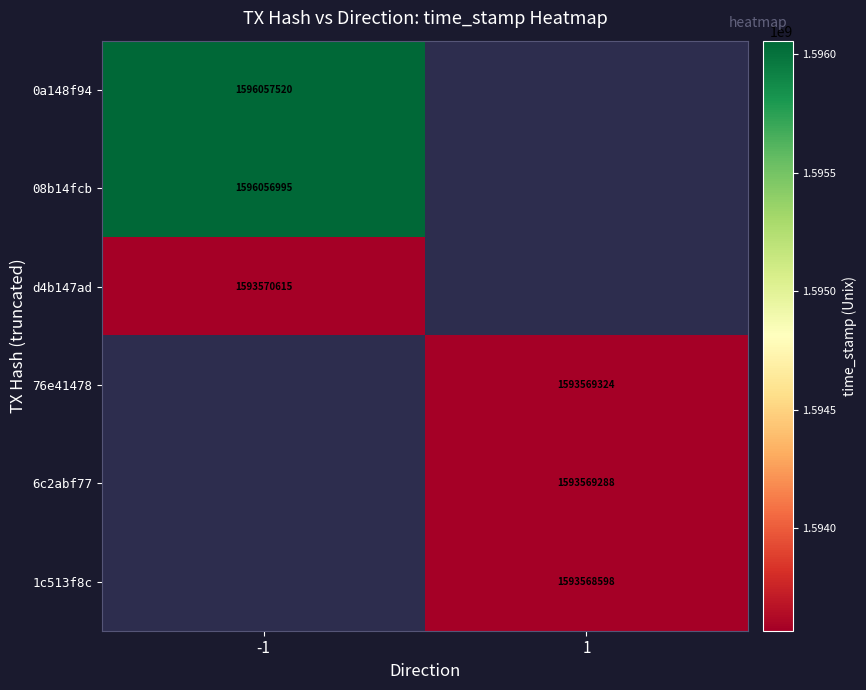

At how many categories does at least one series exceed 1594475032?

1